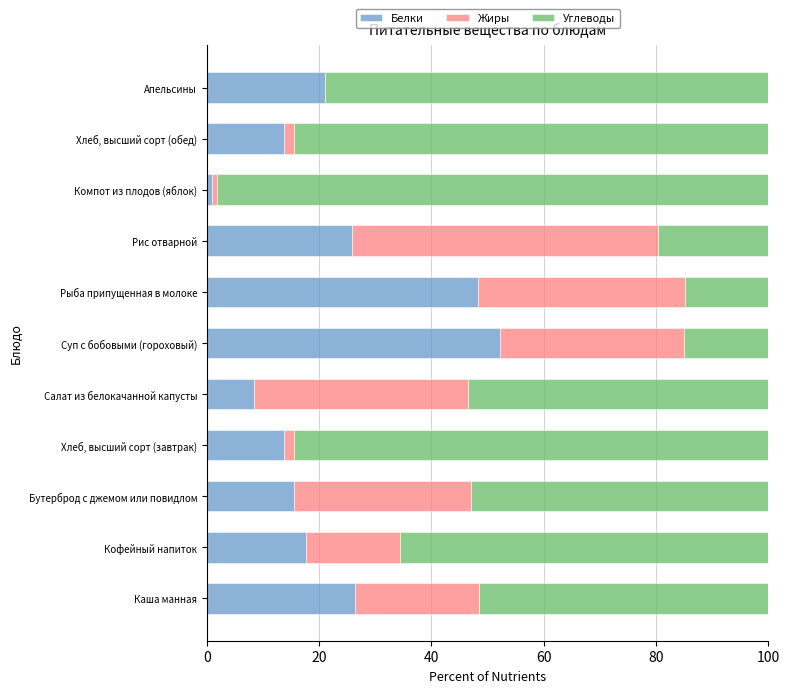

What is the total value across all series at Суп с бобовыми (гороховый)?

100.0